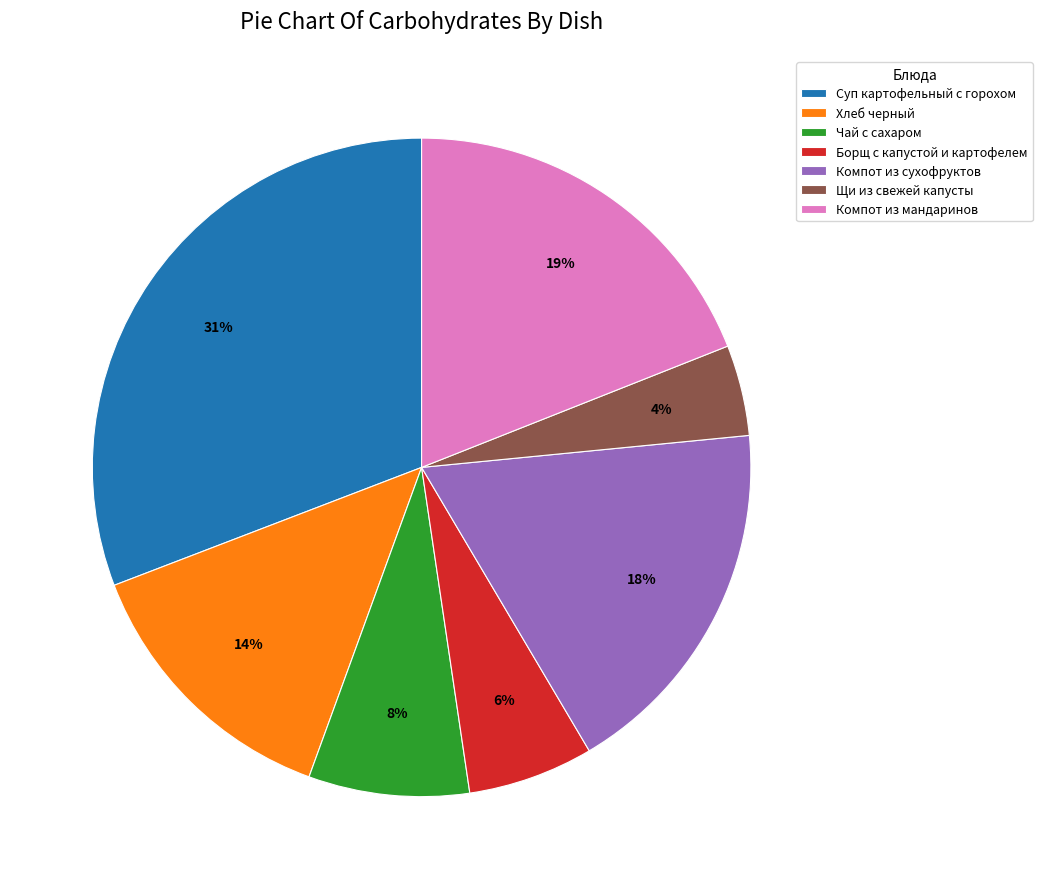

What is the largest slice in the pie chart?

Суп картофельный с горохом